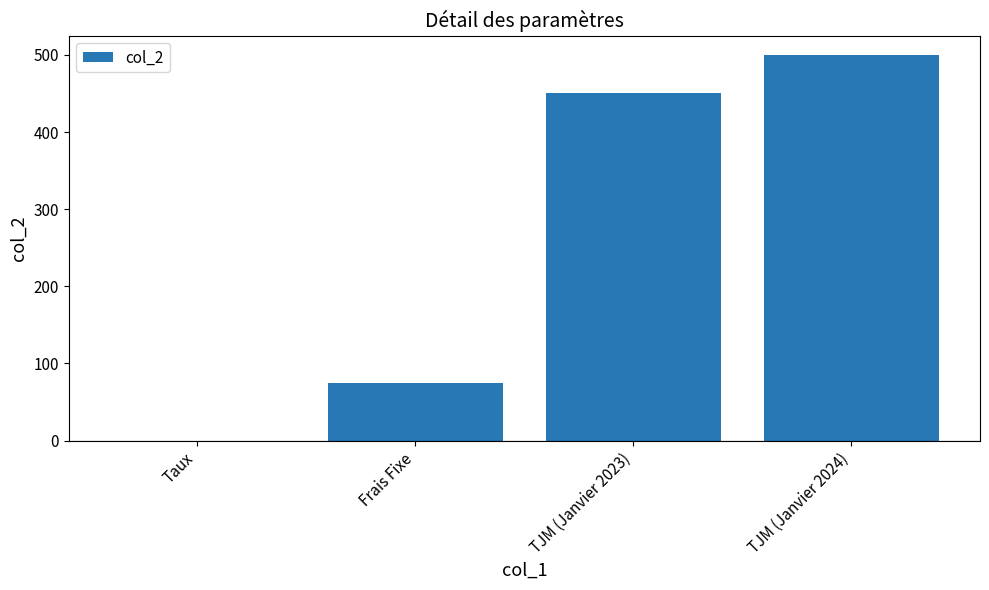

At which label is the value closest to 250?

Frais Fixe